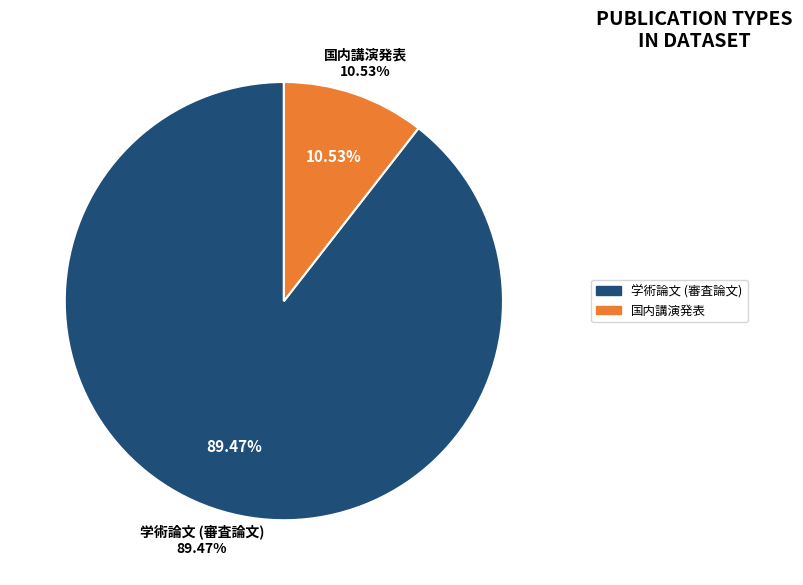

What percentage is the 国内講演発表 slice, to the nearest percent?

11%